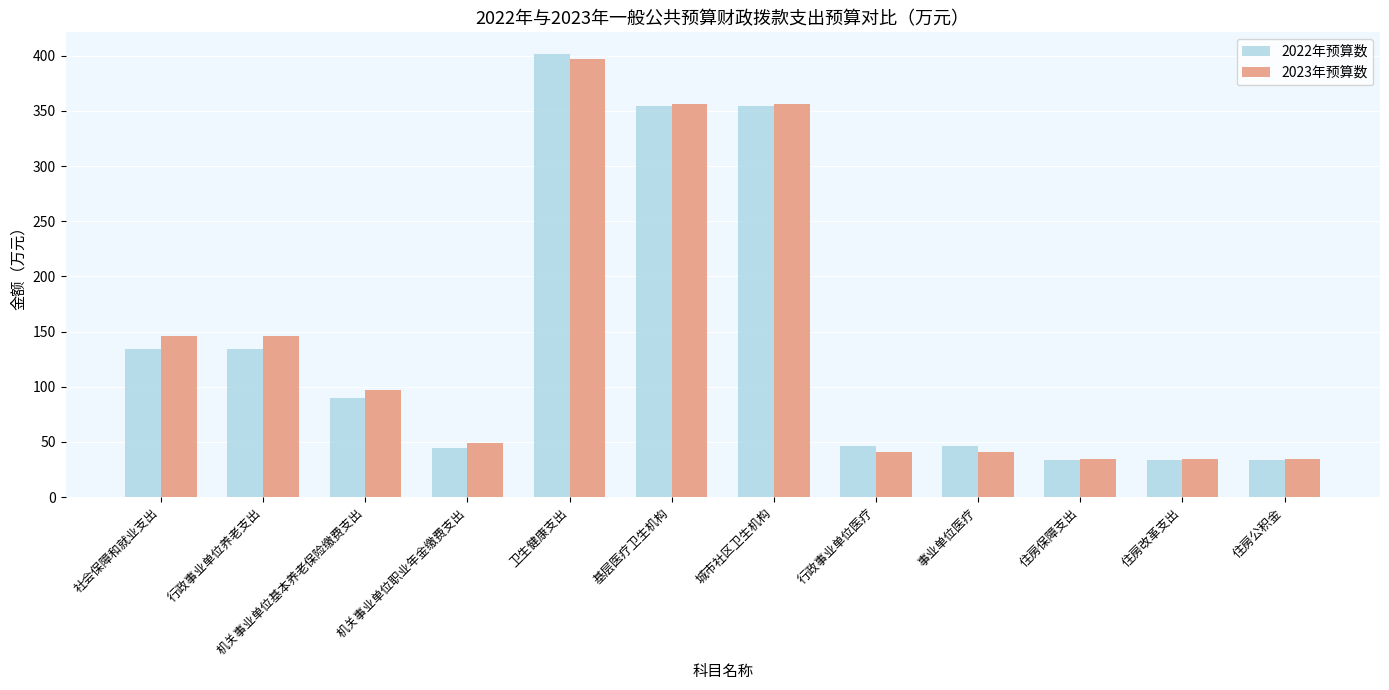

What is the maximum value shown in the chart?

401.1